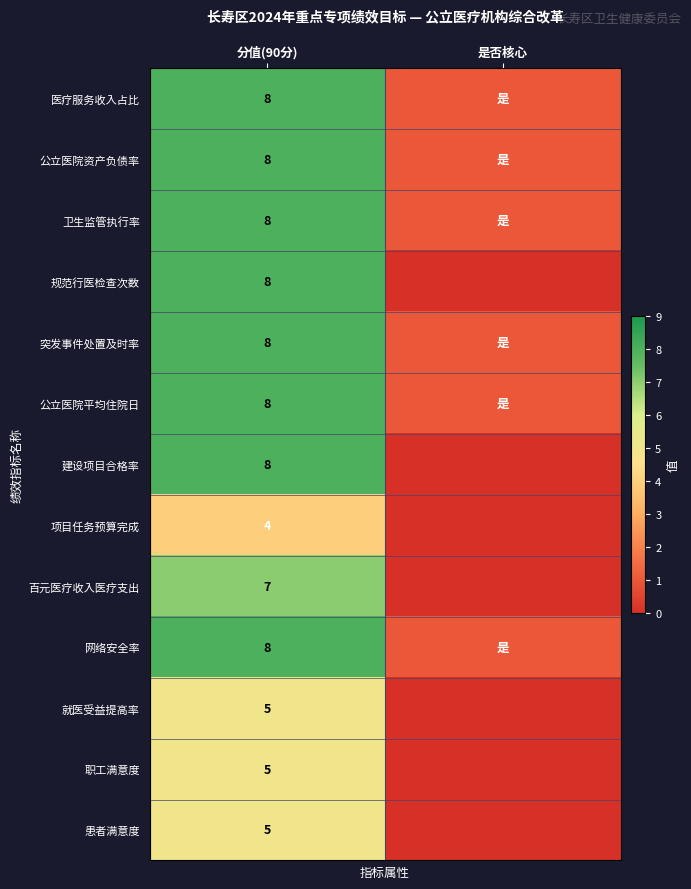

What is the total value across all series at 是否核心?

6